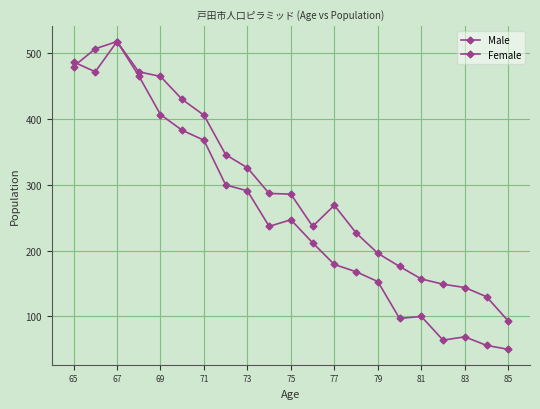

Is this an area chart (filled region under the line)?

No